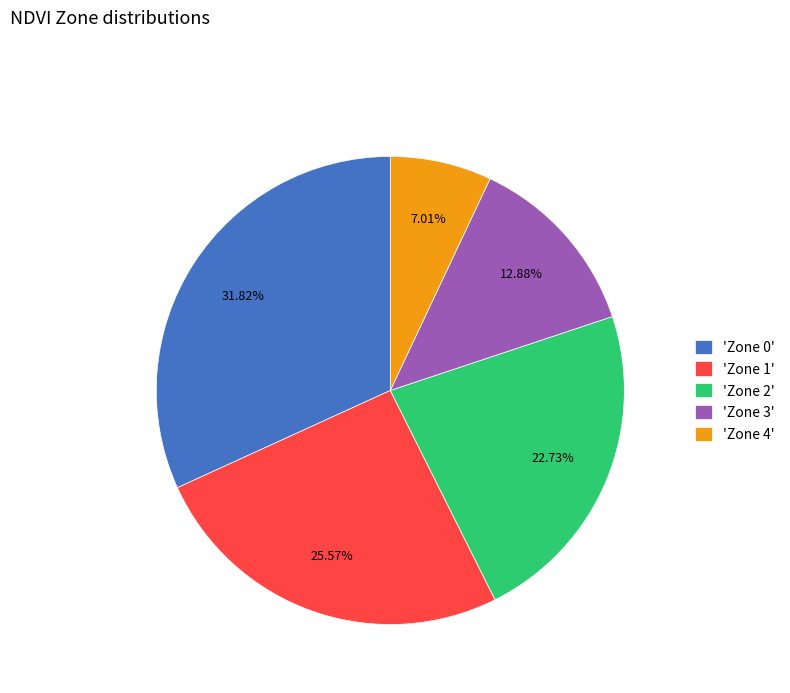

Rank the categories by value from lowest to highest.

'Zone 4', 'Zone 3', 'Zone 2', 'Zone 1', 'Zone 0'